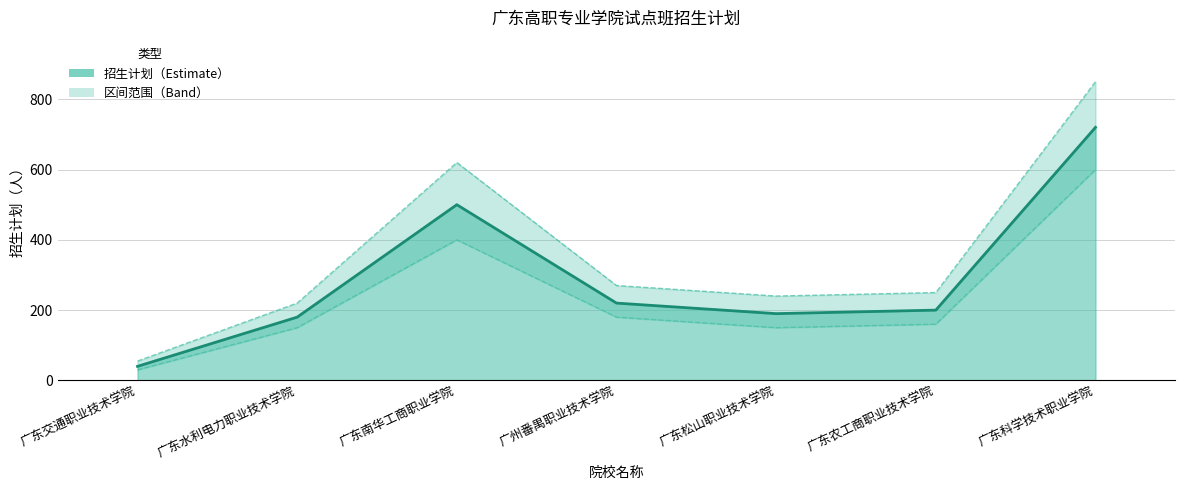

Approximately how many times larger is the value at 广东交通职业技术学院 compared to 广东农工商职业技术学院?

0.2